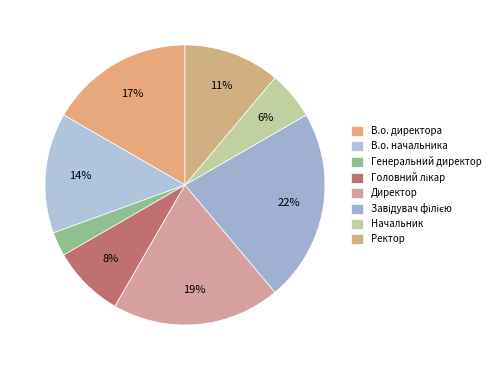

How many segments does this pie chart have?

8